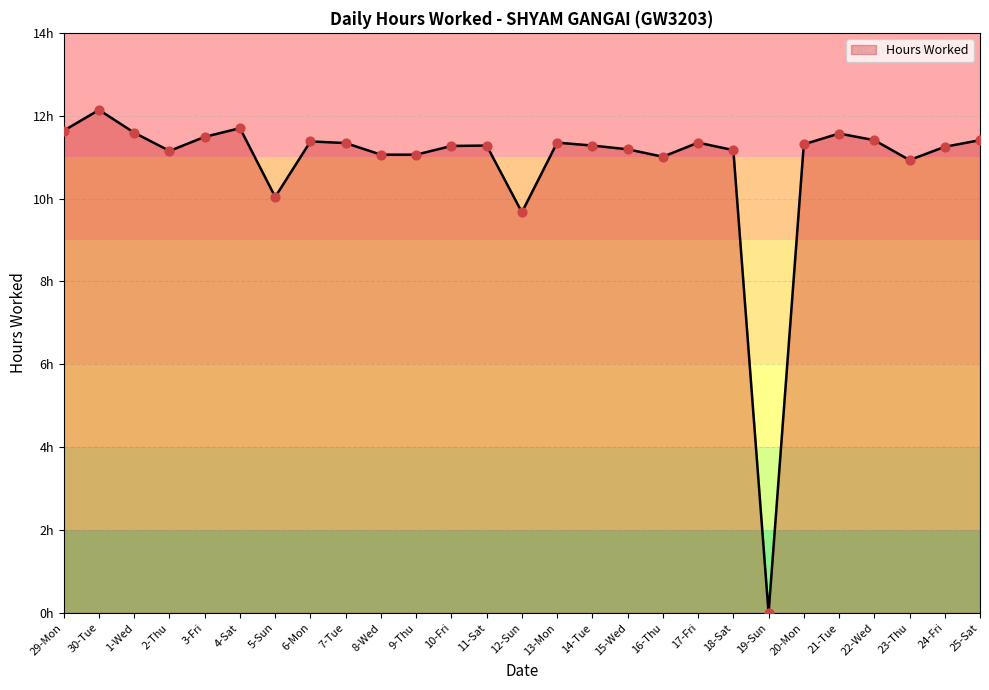

What is the ratio of the value at 6-Mon to the value at 4-Sat?

1.0